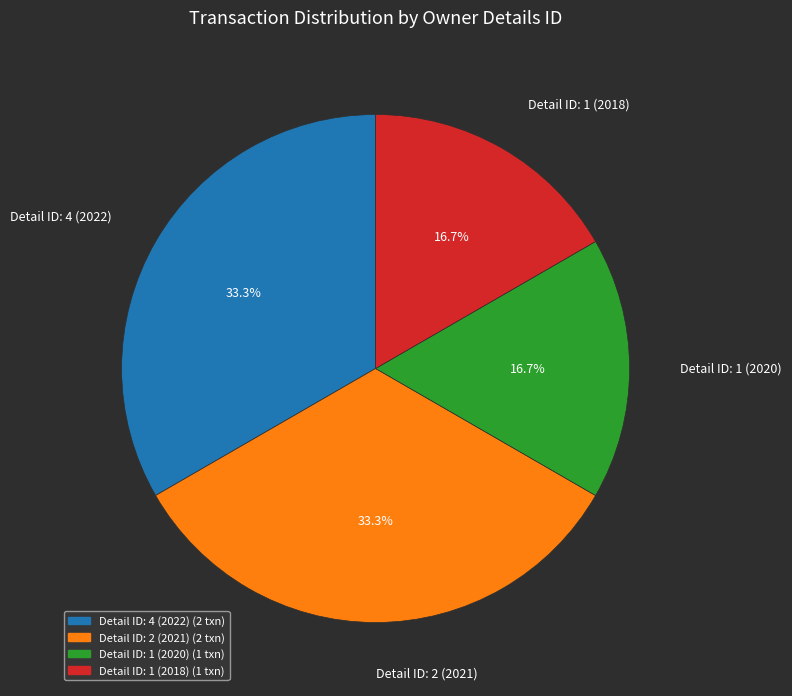

Which has a higher value, Detail ID: 1 (2018) or Detail ID: 2 (2021)?

Detail ID: 2 (2021)